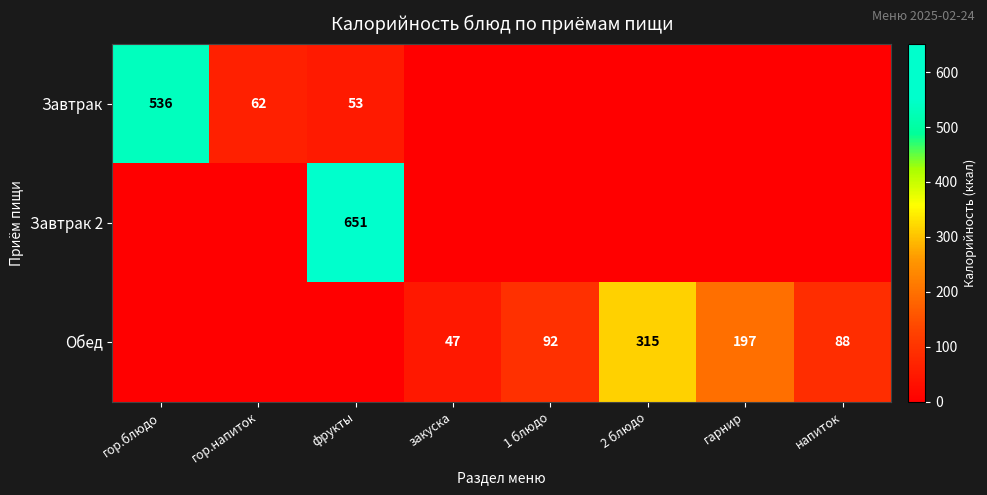

How many distinct data groups are displayed?

3